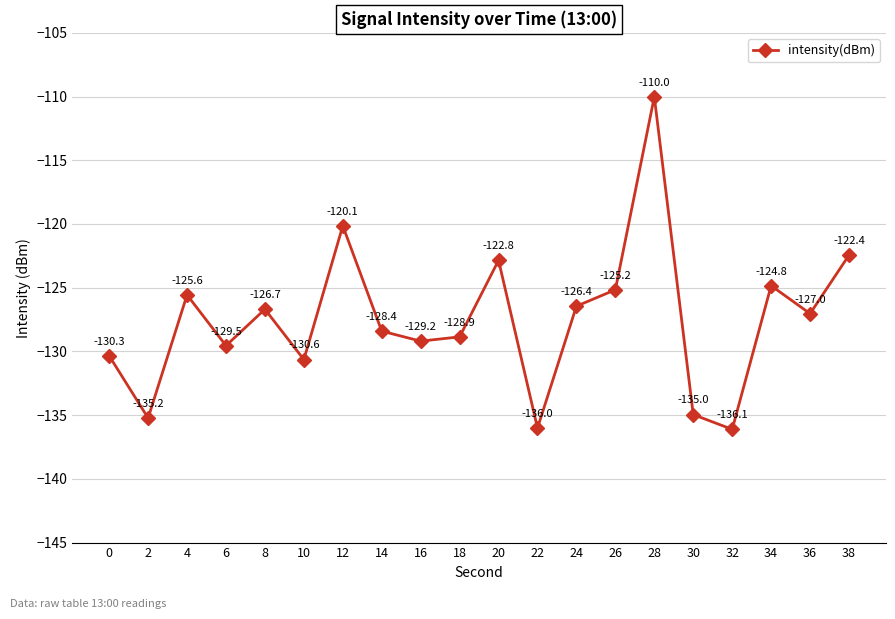

Rank the categories by value from highest to lowest.

28, 12, 38, 20, 34, 26, 4, 24, 8, 36, 14, 18, 16, 6, 0, 10, 30, 2, 22, 32